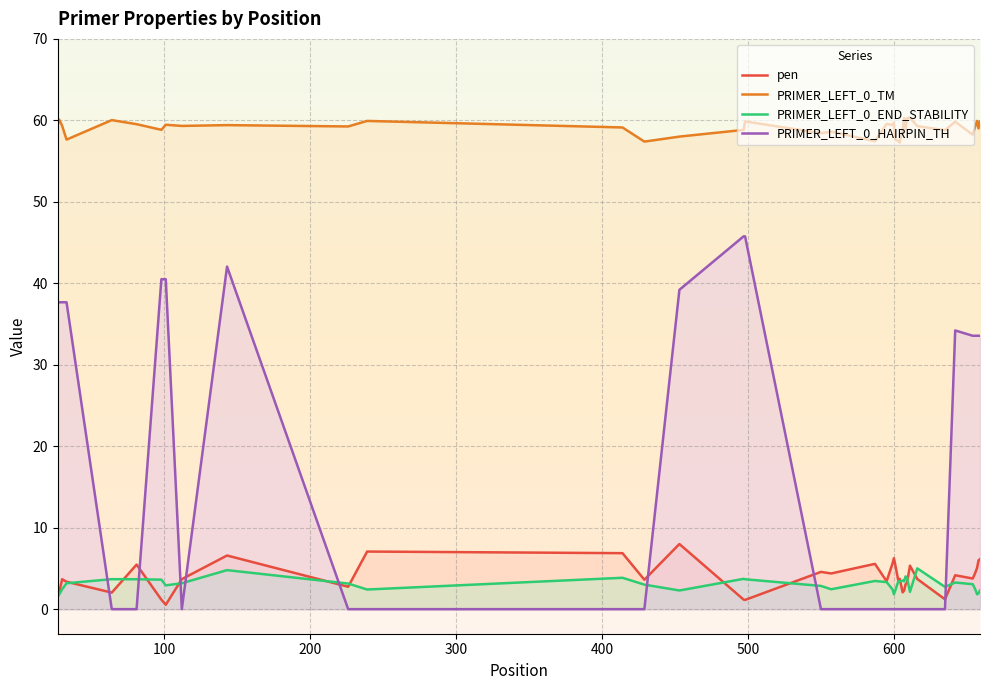

How many interior local peaks does the pen series have?

11